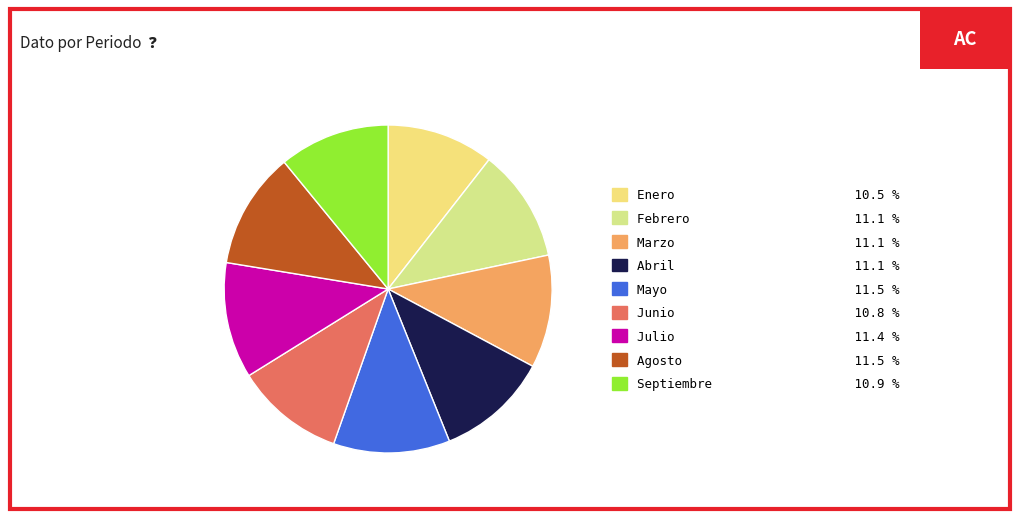

How many slices are in this pie chart?

9